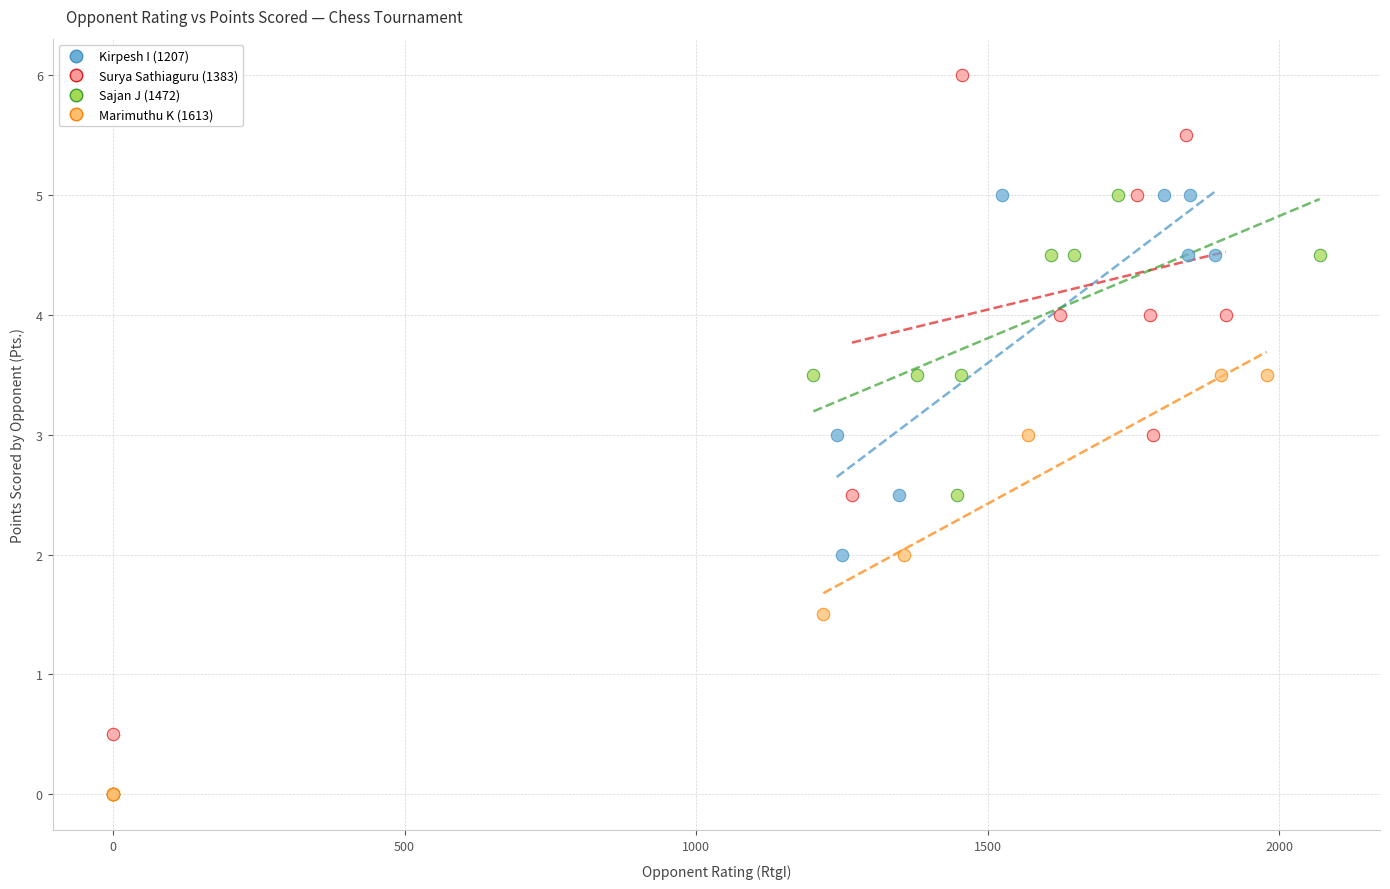

Which series has the largest Y range (max minus min)?

Surya Sathiaguru (1383)